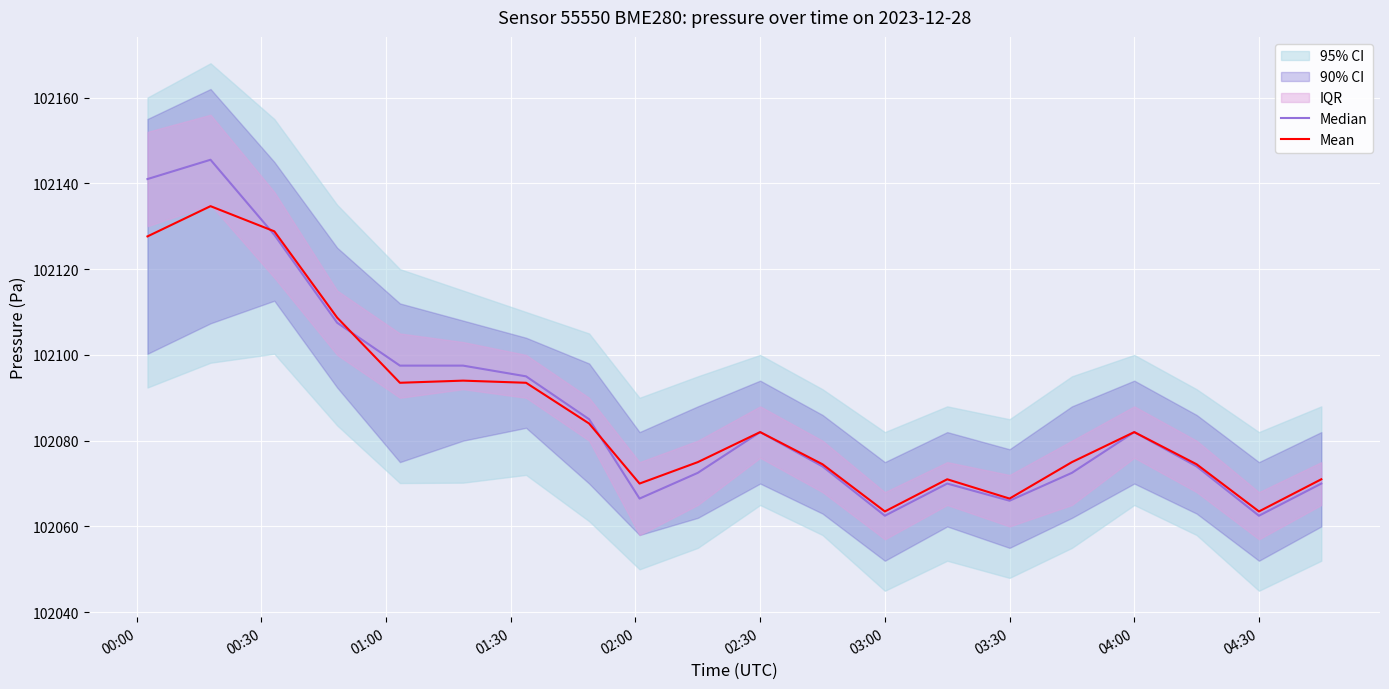

What is the lowest value of the Mean series?

102063.5